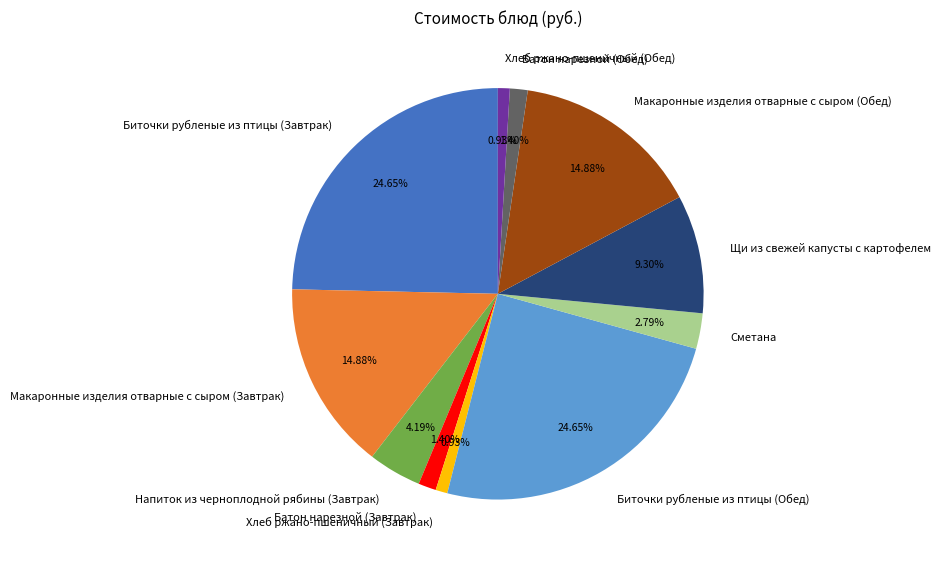

What percentage is the Макаронные изделия отварные с сыром (Завтрак) slice, to the nearest percent?

15%